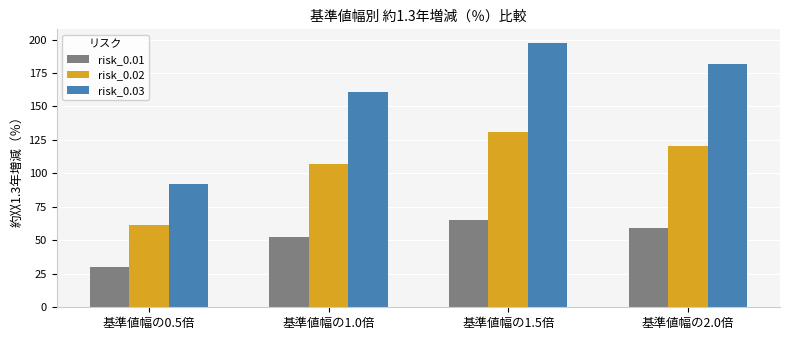

How many values in the risk_0.02 series are below 120?

2